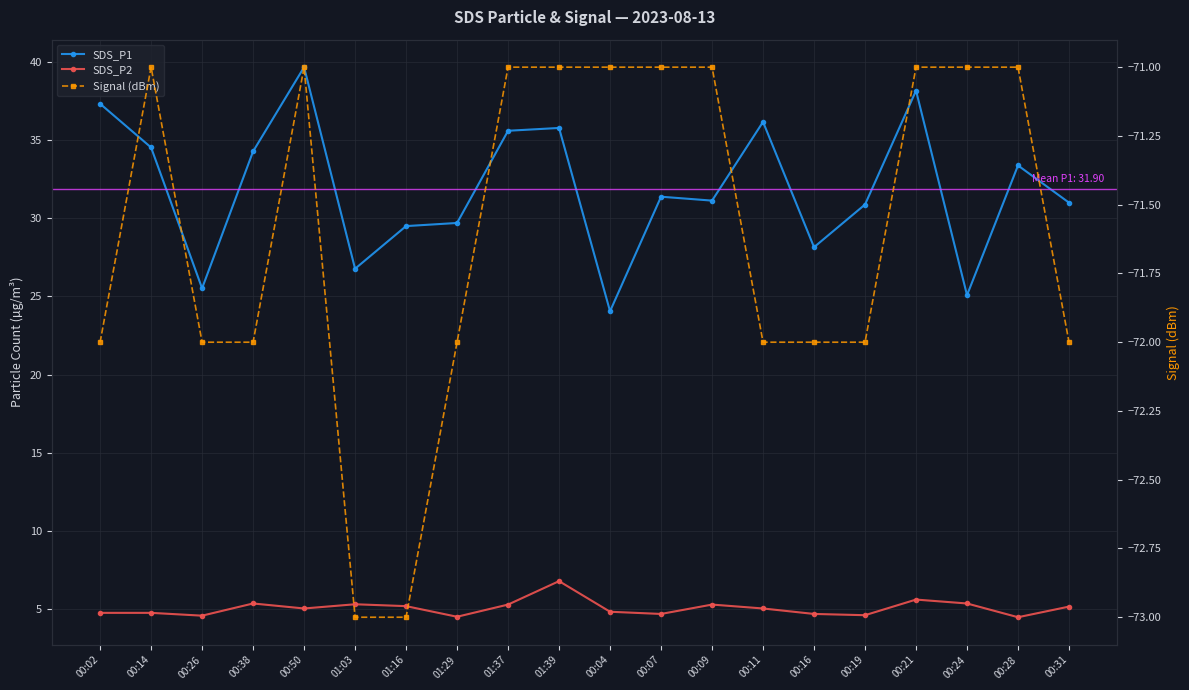

What are all the series names shown in the legend?

SDS_P1, SDS_P2, Signal (dBm)